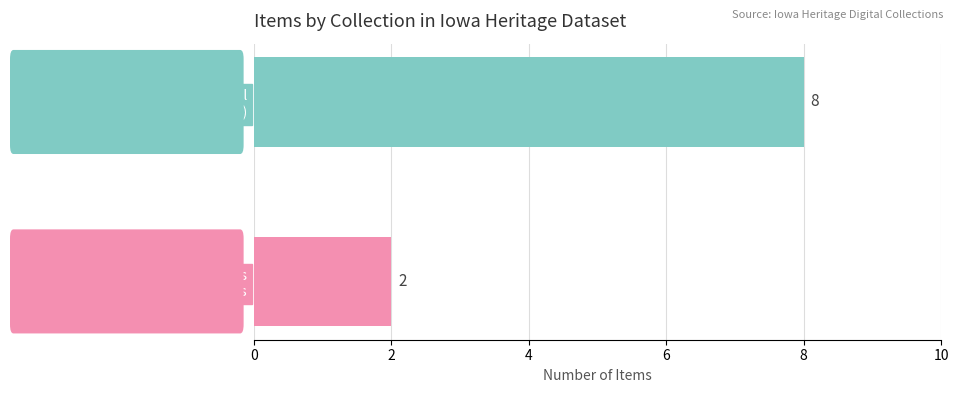

Reading top to bottom, extract all data points from this chart.

8	2